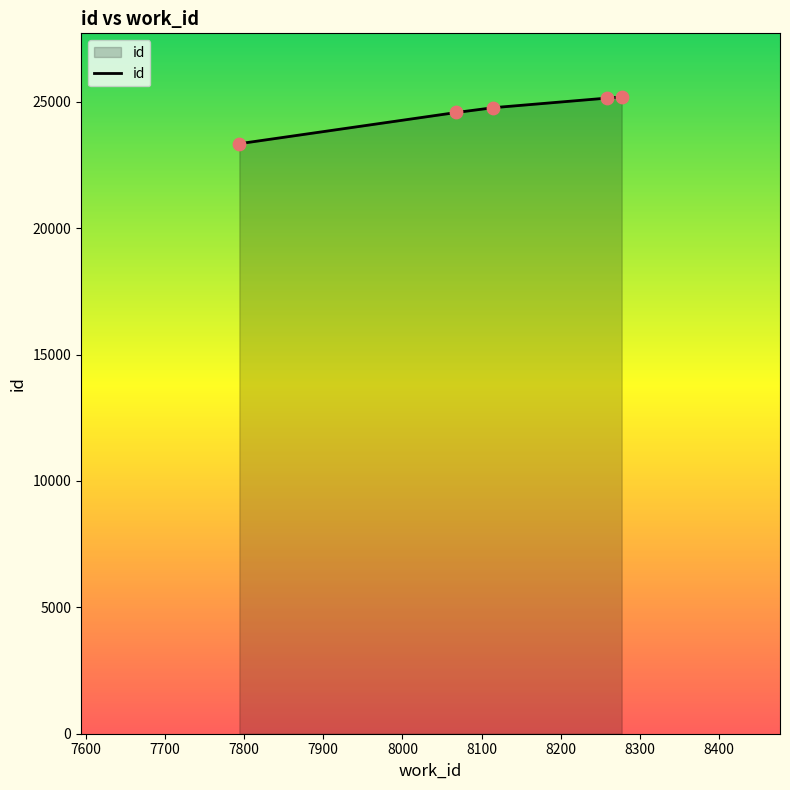

What is the average value?

24606